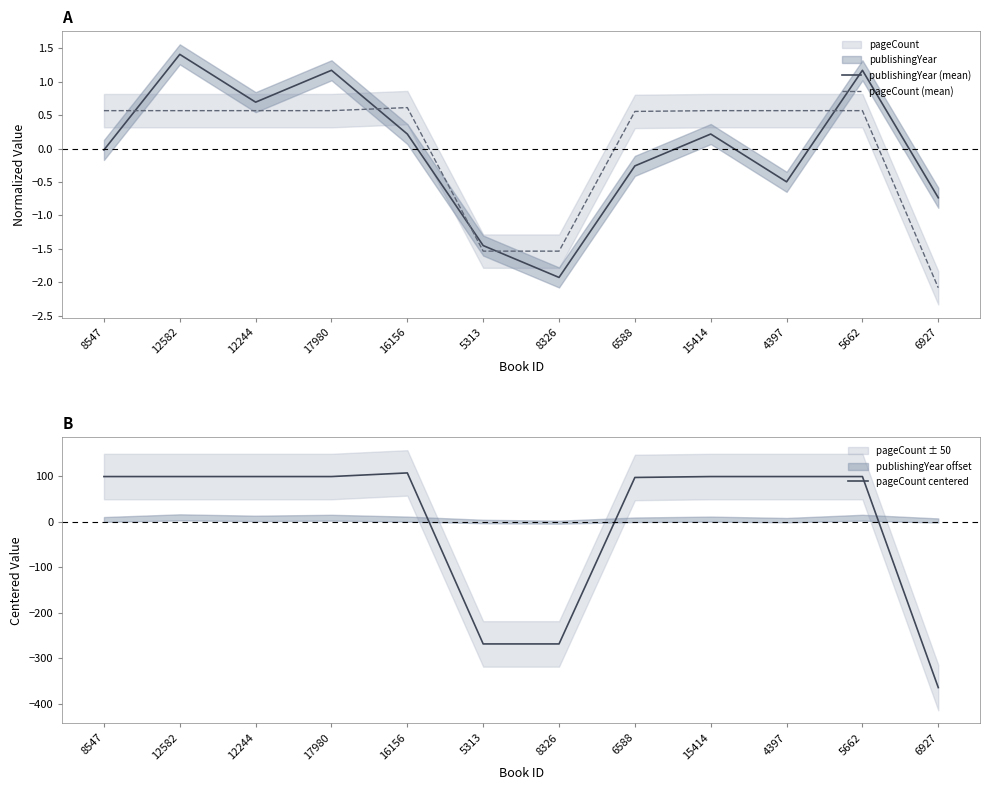

Reading right to left, what are all the values shown in this chart?

publishingYear (mean): -0.7	1.2	-0.5	0.2	-0.3	-1.9	-1.5	0.2	1.2	0.7	1.4	-0.0
pageCount (mean): -2.1	0.6	0.6	0.6	0.6	-1.5	-1.5	0.6	0.6	0.6	0.6	0.6
pageCount centered: -364.5	99.5	99.5	99.5	97.5	-268.5	-268.5	107.5	99.5	99.5	99.5	99.5